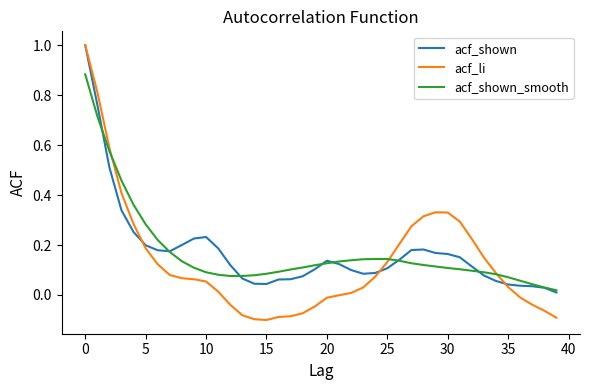

What is the difference between the maximum and minimum values in the acf_shown series?

1.0